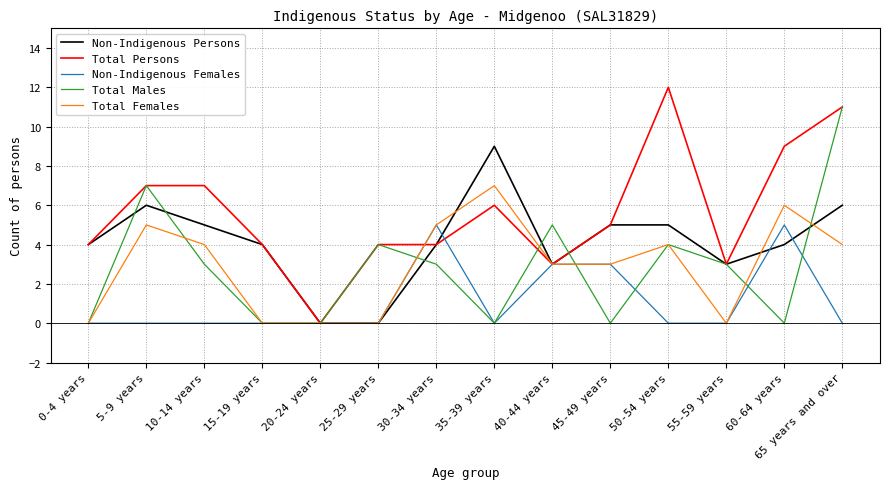

Reading right to left, extract all data points from this chart.

Non-Indigenous Persons: 6	4	3	5	5	3	9	4	0	0	4	5	6	4
Total Persons: 11	9	3	12	5	3	6	4	4	0	4	7	7	4
Non-Indigenous Females: 0	5	0	0	3	3	0	5	0	0	0	0	0	0
Total Males: 11	0	3	4	0	5	0	3	4	0	0	3	7	0
Total Females: 4	6	0	4	3	3	7	5	0	0	0	4	5	0